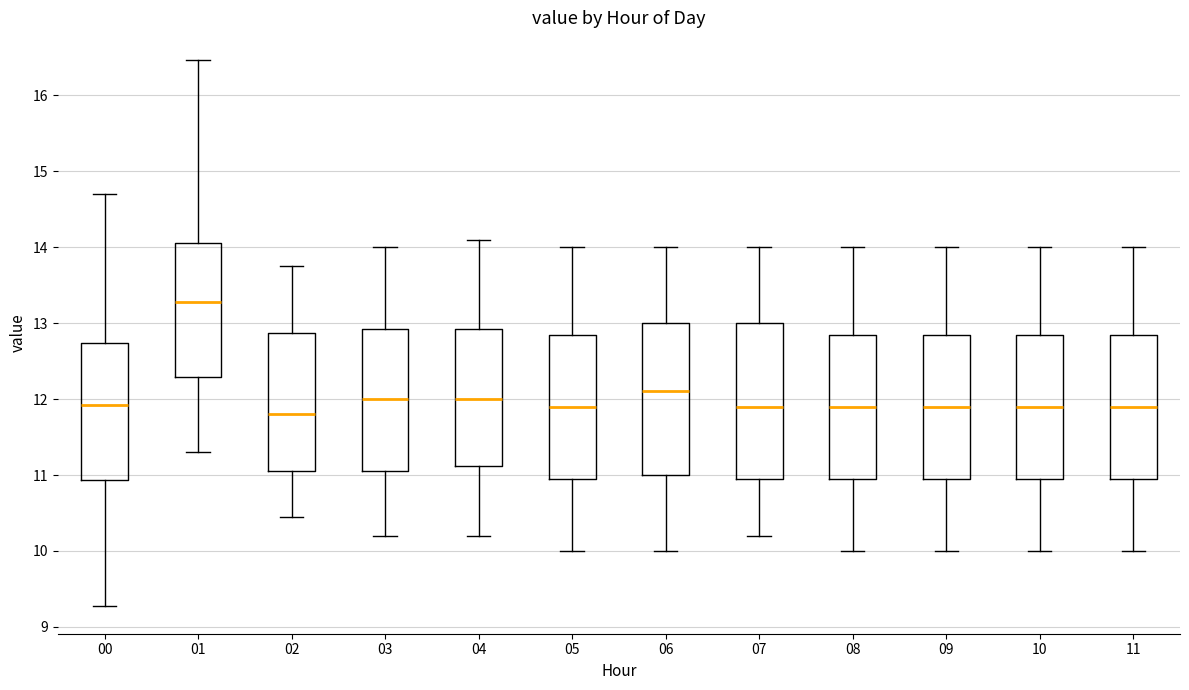

Reading left to right, read every box against the y-axis: the position of its median line, the range the box covers, and the ends of its whiskers. The values are not printed on the chart, so give them approximately, as read against the axis.

00: median 11.9, box 10.9 to 12.7, whiskers 9.3 to 14.7
01: median 13.3, box 12.3 to 14.1, whiskers 11.3 to 16.5
02: median 11.8, box 11.1 to 12.9, whiskers 10.5 to 13.8
03: median 12.0, box 11.1 to 12.9, whiskers 10.2 to 14.0
04: median 12.0, box 11.1 to 12.9, whiskers 10.2 to 14.1
05: median 11.9, box 11.0 to 12.9, whiskers 10.0 to 14.0
06: median 12.1, box 11.0 to 13.0, whiskers 10.0 to 14.0
07: median 11.9, box 11.0 to 13.0, whiskers 10.2 to 14.0
08: median 11.9, box 11.0 to 12.9, whiskers 10.0 to 14.0
09: median 11.9, box 11.0 to 12.9, whiskers 10.0 to 14.0
10: median 11.9, box 11.0 to 12.9, whiskers 10.0 to 14.0
11: median 11.9, box 11.0 to 12.9, whiskers 10.0 to 14.0